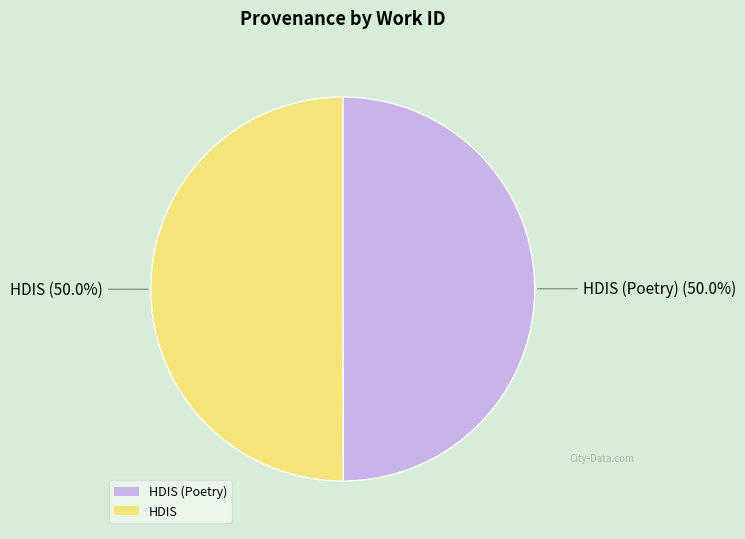

What is the ratio of the value at HDIS (Poetry) to the value at HDIS?

1.0